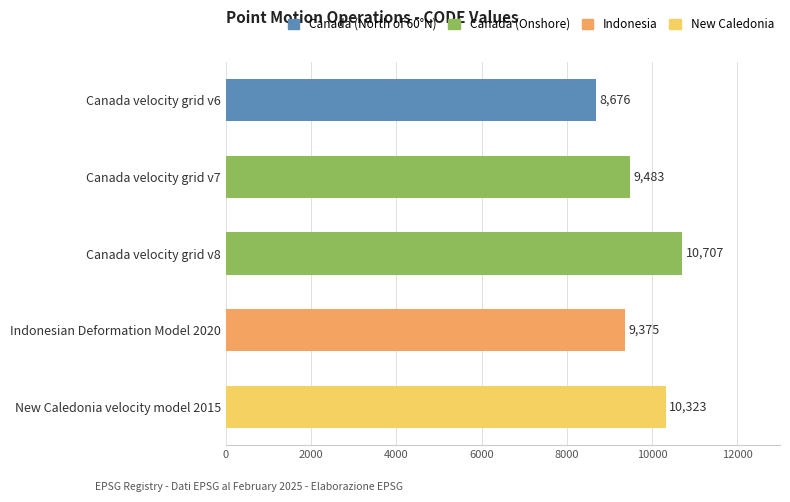

What is the maximum value shown in the chart?

10707